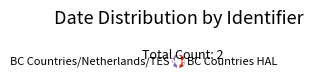

Count the number of slices in the pie.

2